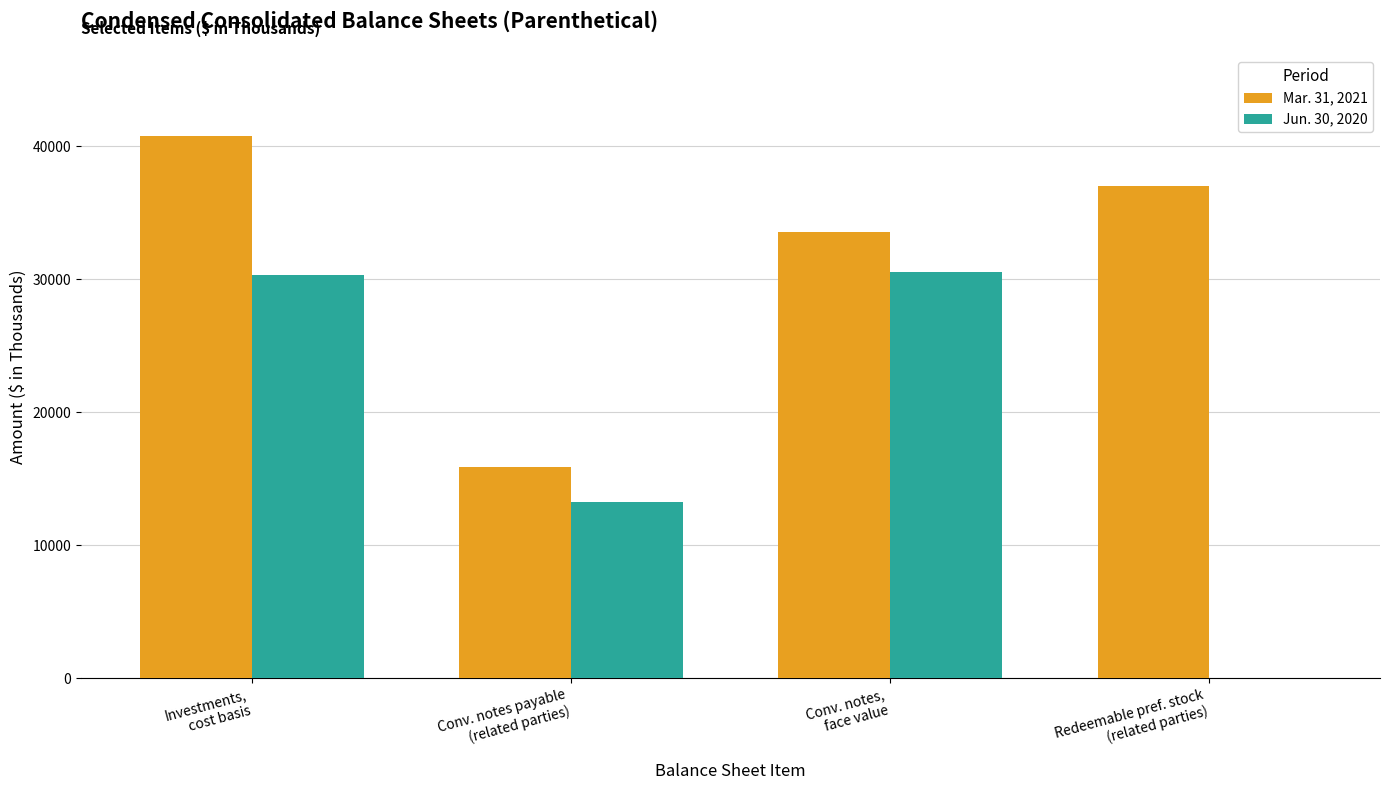

How many distinct data groups are displayed?

2